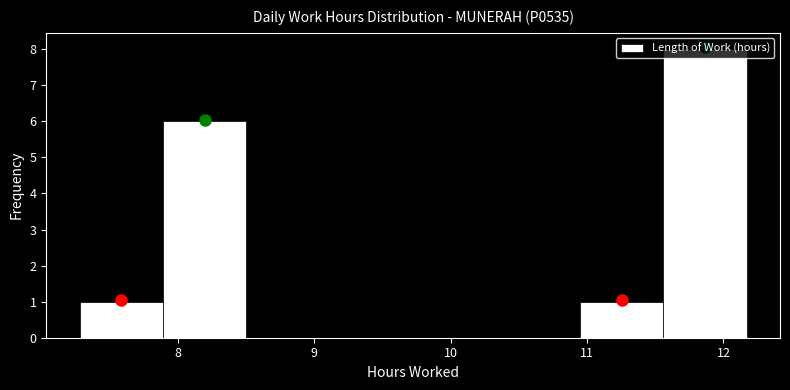

What is the height of the bar covering 11.6 to 12.2 on the x-axis? Neither the bar edges nor the heights are printed on the chart, so give them approximately, as read against the axes.

8